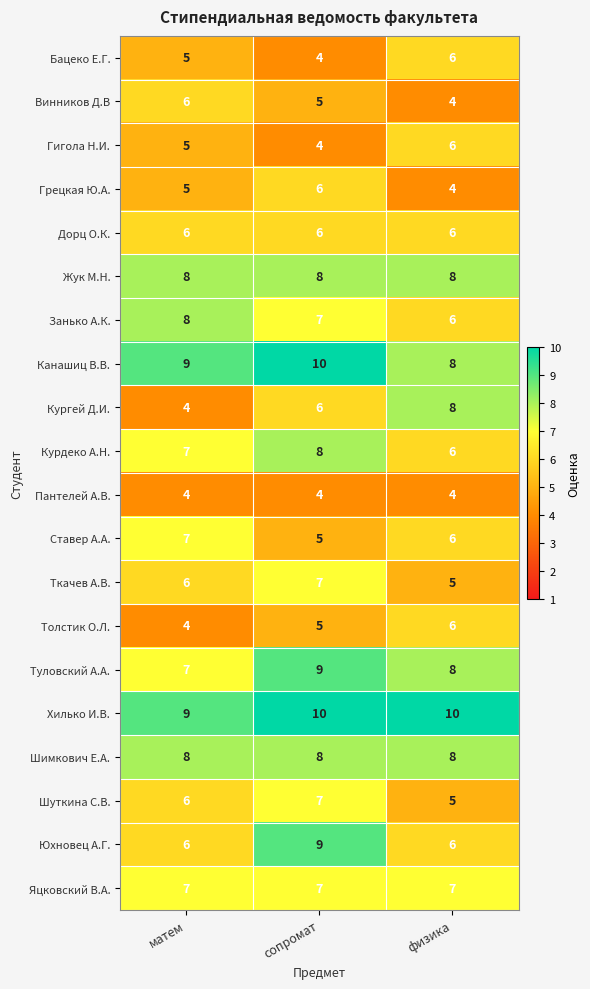

Is the value of Хилько И.В. at сопромат greater than the value of Бацеко Е.Г. at сопромат?

Yes